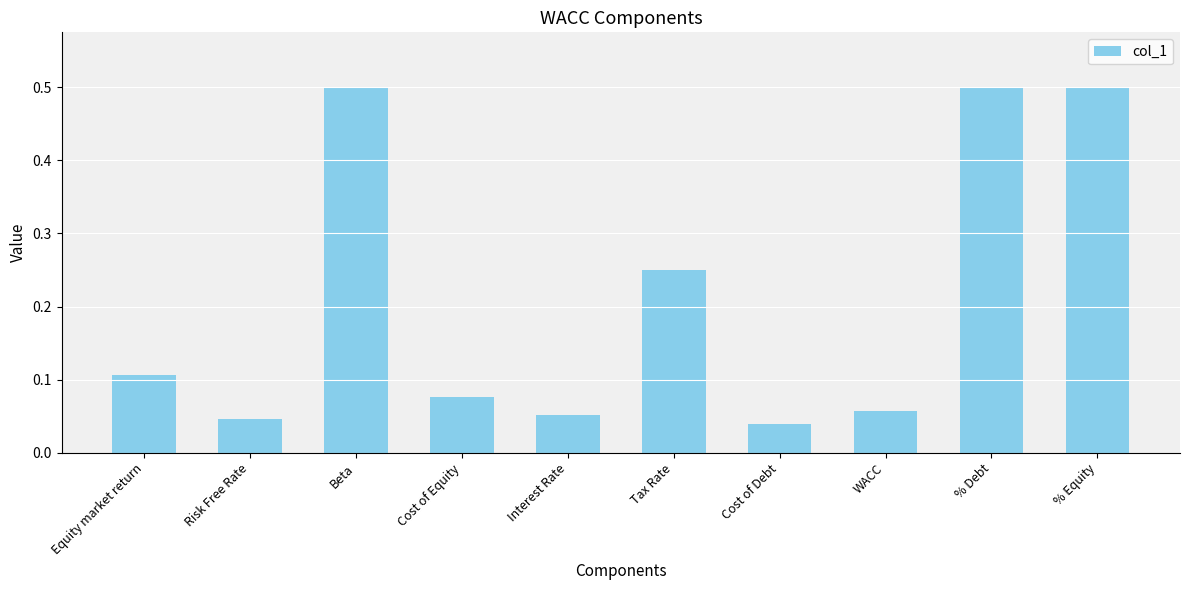

What is the sum of the values at Cost of Debt and % Debt?

0.5